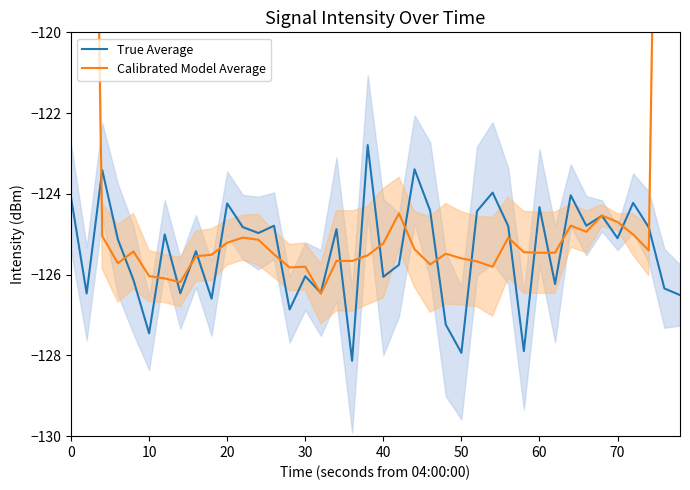

List the series in order of their overall mean, highest first.

Calibrated Model Average, True Average